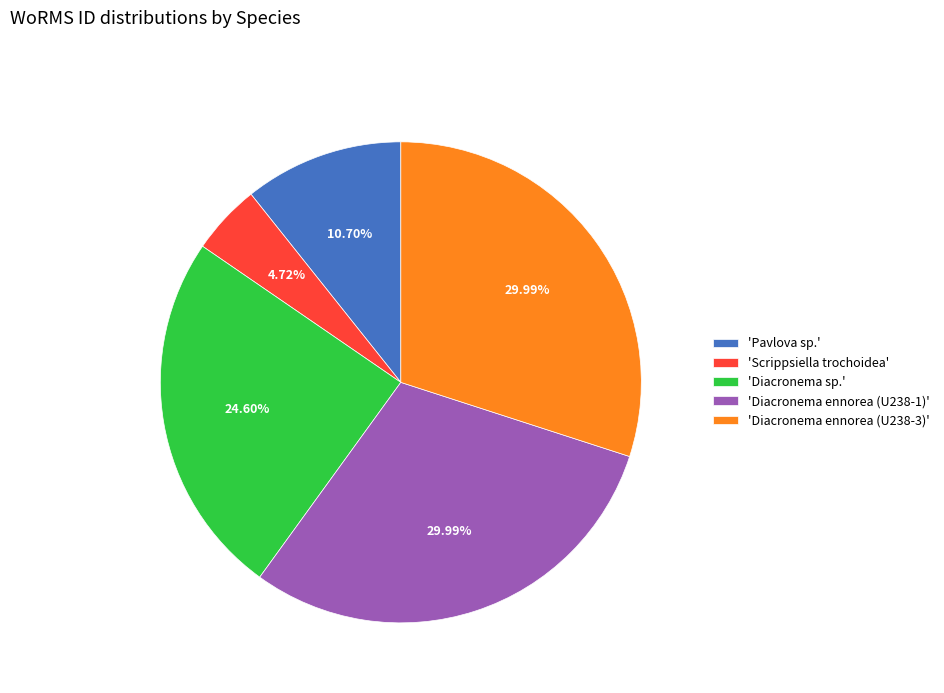

Combined, do 'Diacronema ennorea (U238-3)' and 'Diacronema ennorea (U238-1)' account for over 50%?

Yes